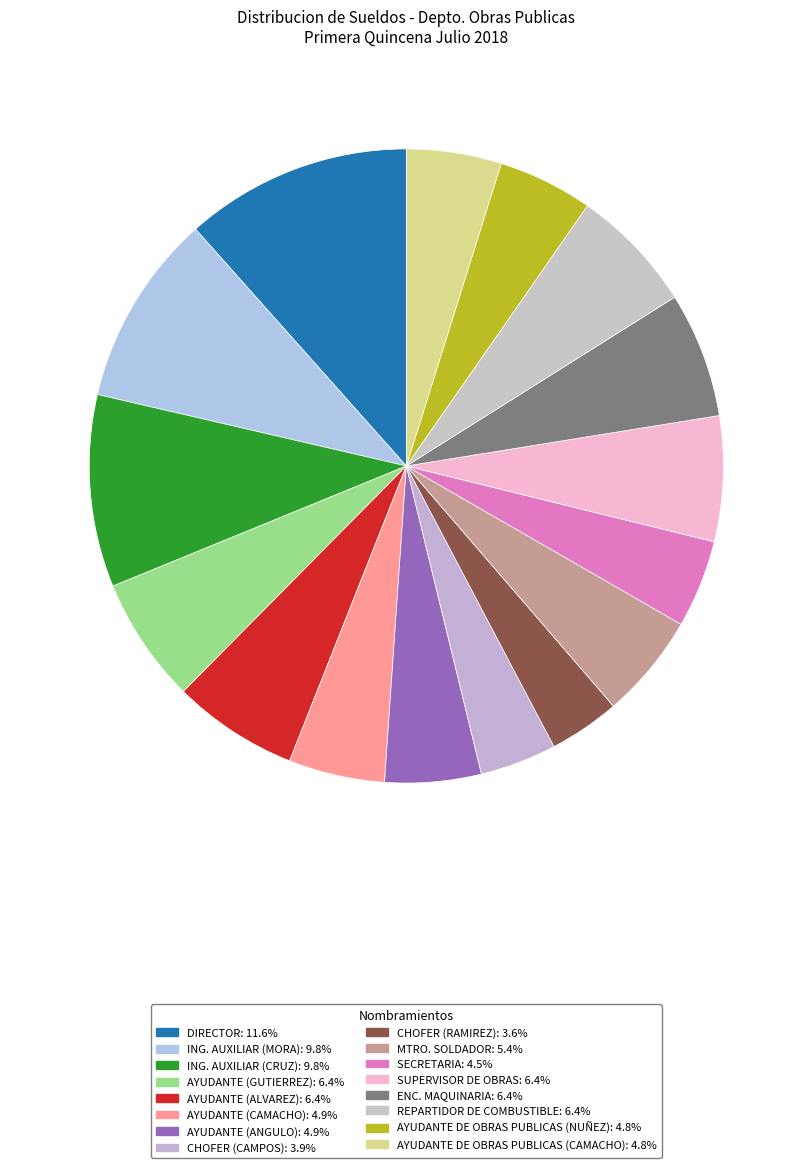

To the nearest percent, what is the difference between the ING. AUXILIAR (MORA) and AYUDANTE (ALVAREZ) slice percentages?

3%